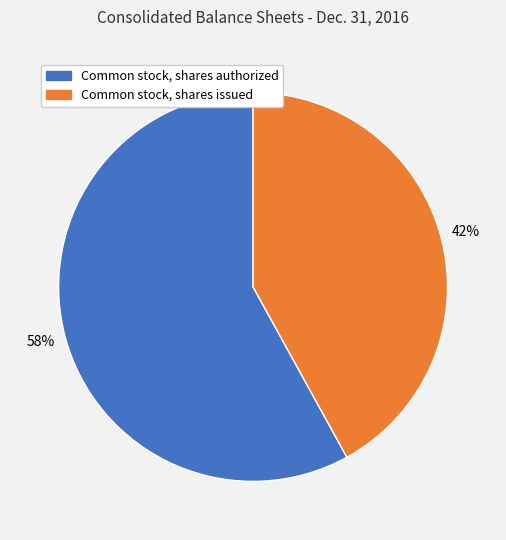

What percentage is the Common stock, shares authorized slice, to the nearest percent?

58%